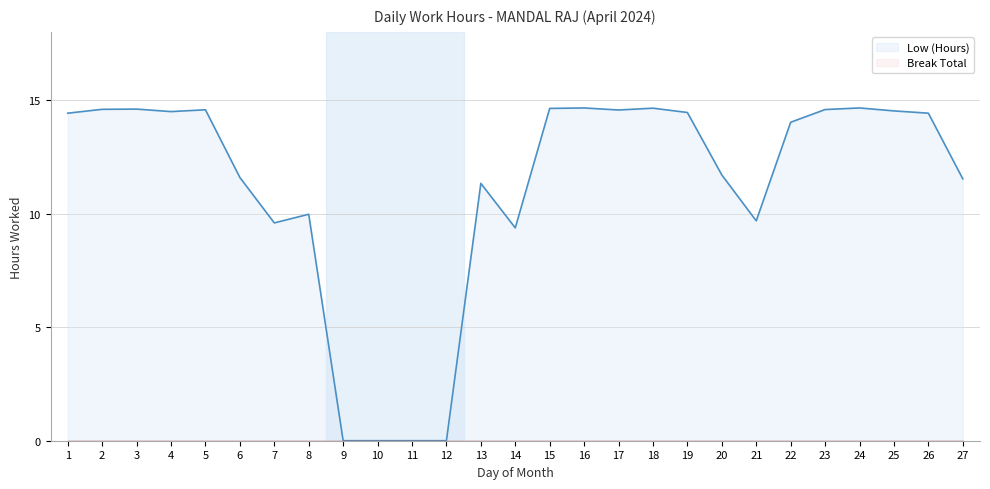

Where does the Low (Hours) series first go above 14?

1